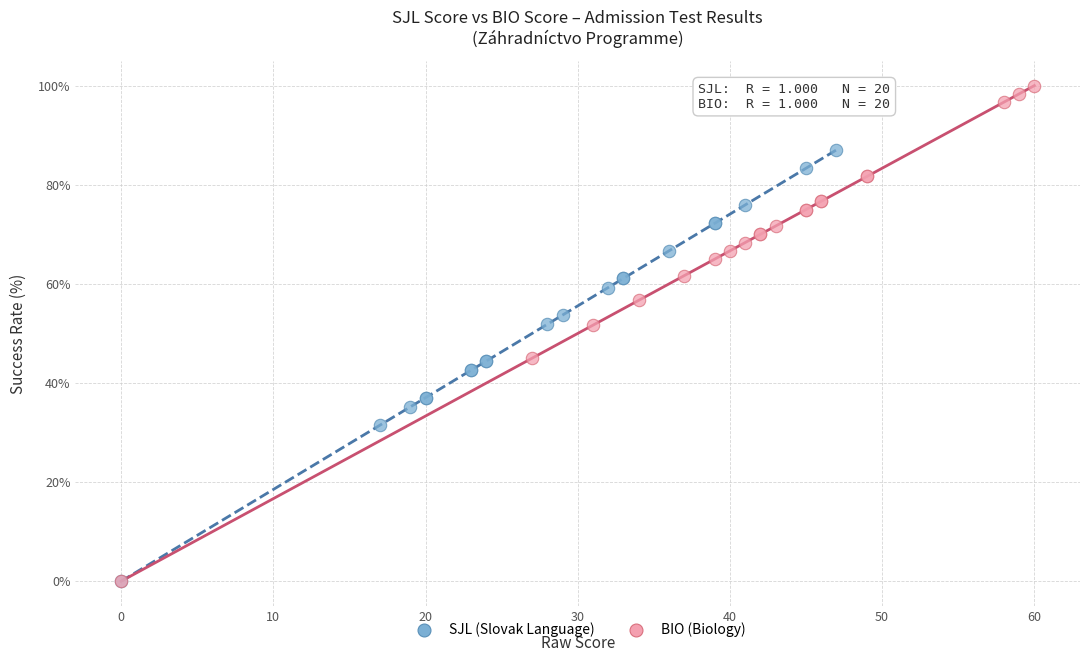

Which series has the largest Y range (max minus min)?

BIO (Biology)